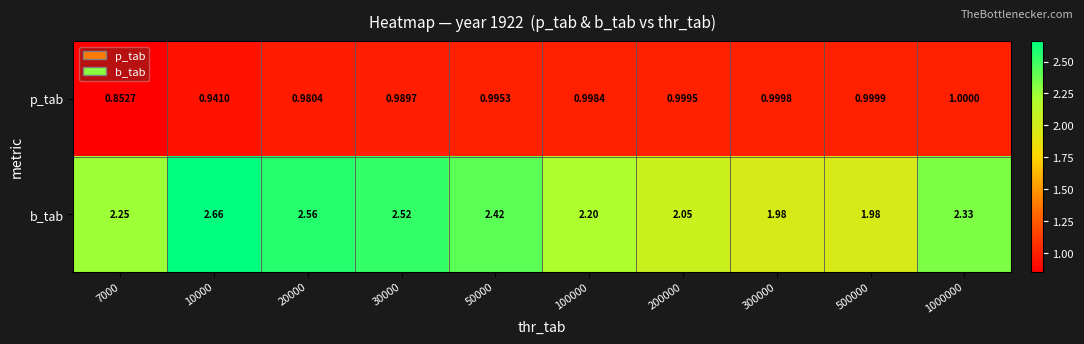

At how many categories does at least one series exceed 0?

10